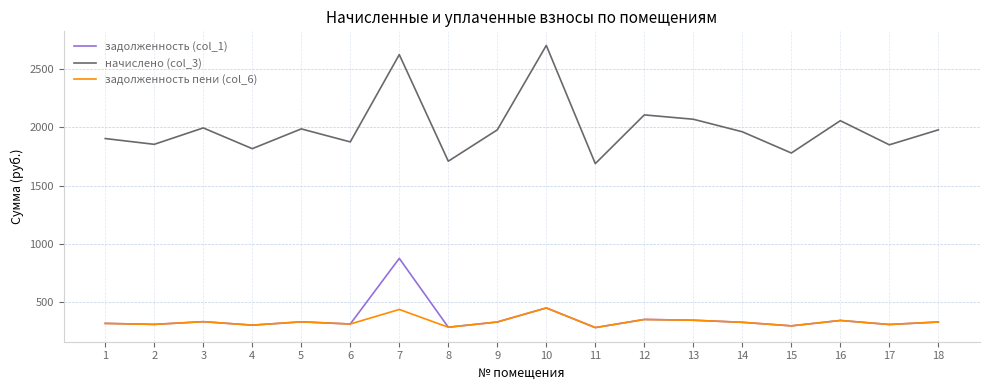

What is the total value across all series at 4?

2423.3